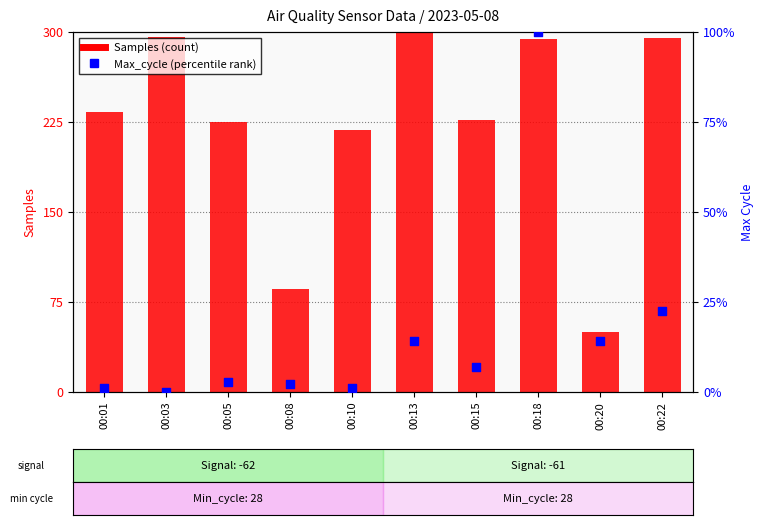

What is the total value across all series at 00:15?

233.7